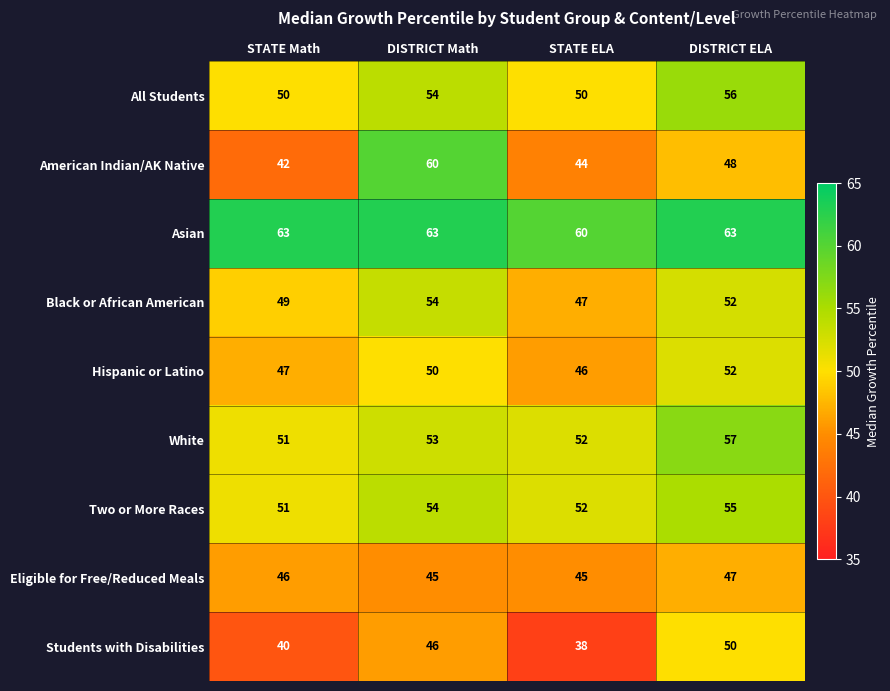

At which label is White closest to 54?

DISTRICT Math